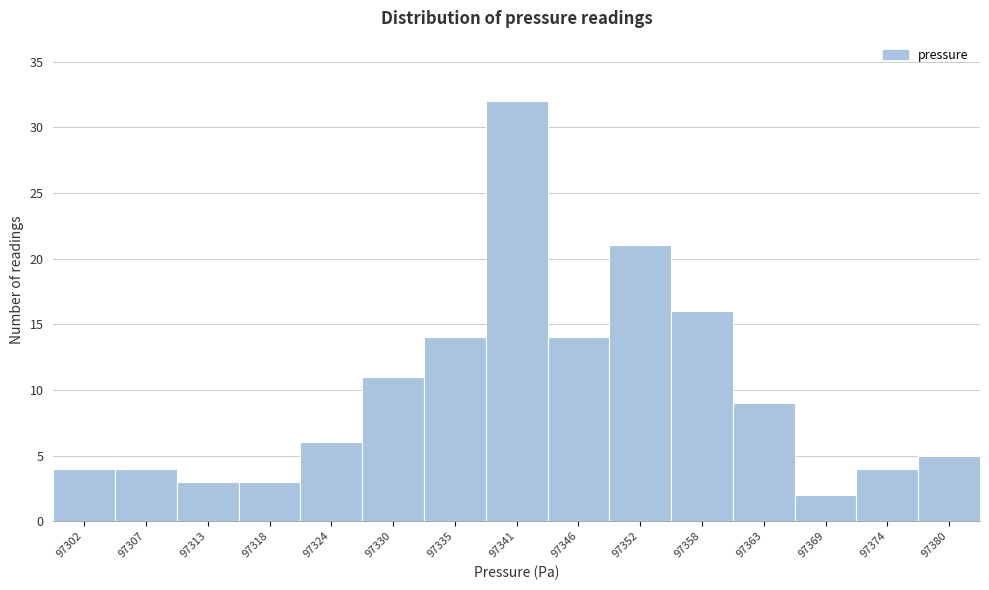

Reading left to right, what are all the values shown in this chart?

97302=4	97307=4	97313=3	97318=3	97324=6	97330=11	97335=14	97341=32	97346=14	97352=21	97358=16	97363=9	97369=2	97374=4	97380=5